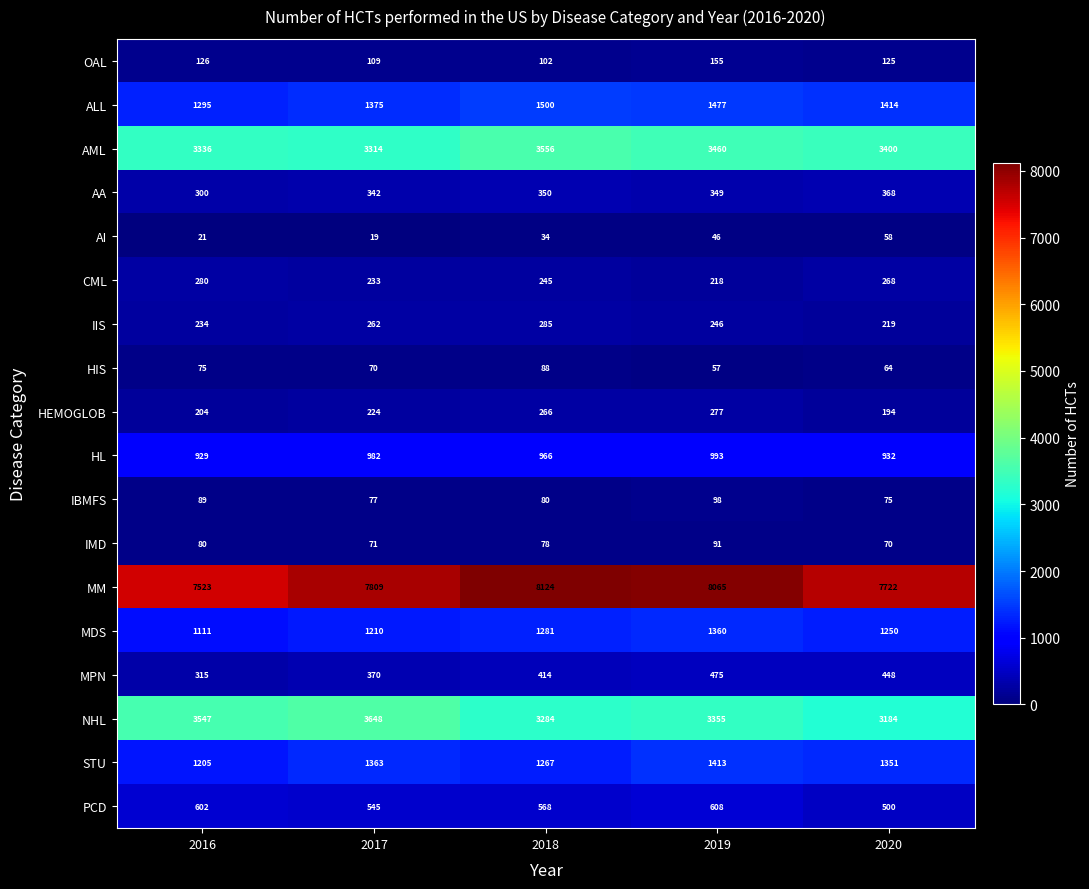

Count the number of data series in this chart.

18